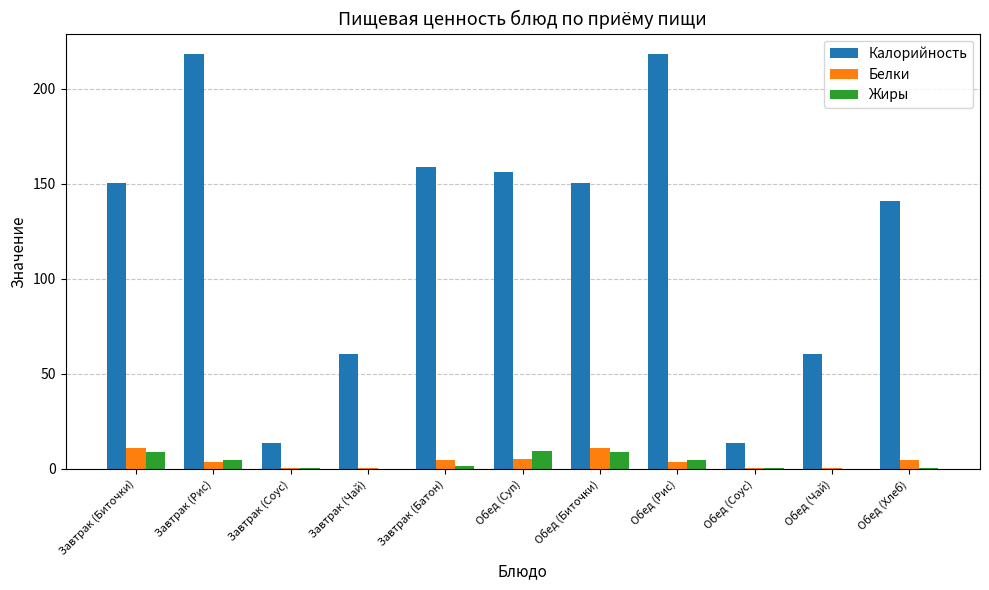

What value does the Калорийность series have at Завтрак (Биточки)?

150.3